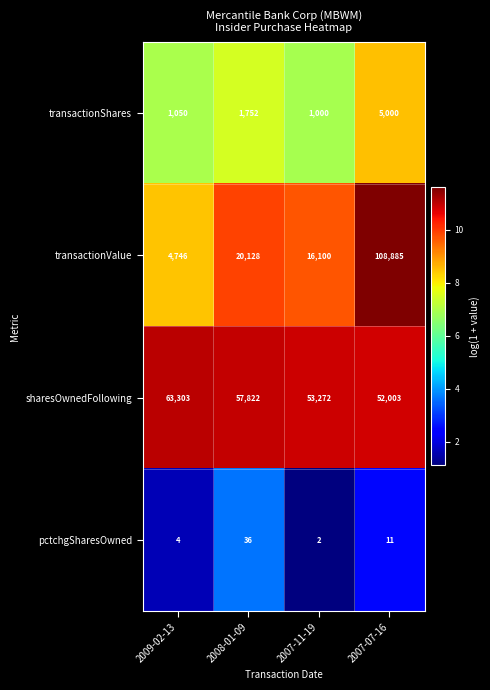

How many data points does each series have?

4